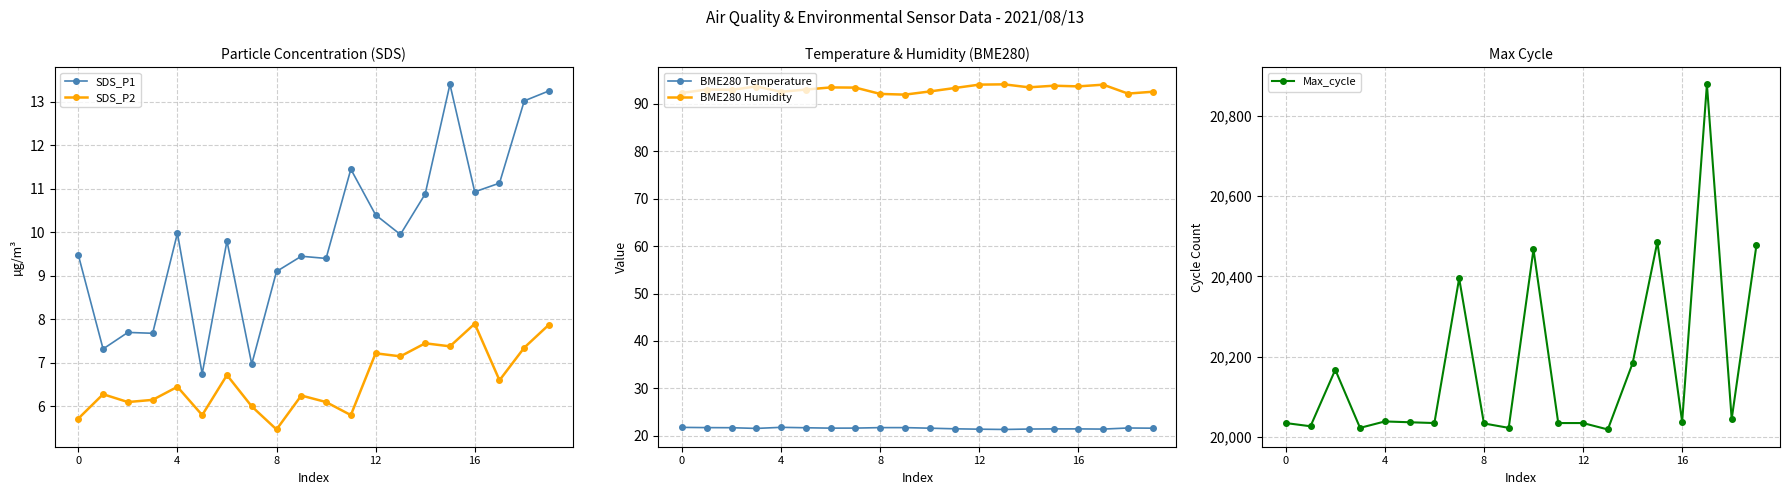

List the series in order of their peak value, highest first.

Max_cycle, BME280 Humidity, BME280 Temperature, SDS_P1, SDS_P2